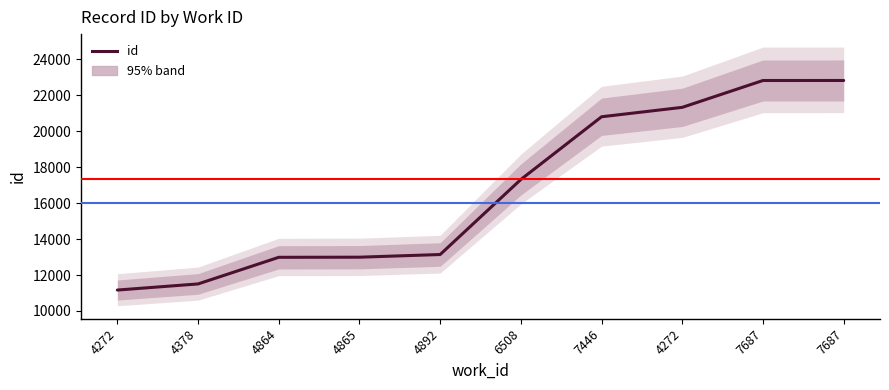

What is the difference between the values at 4378 and 7687?

11322